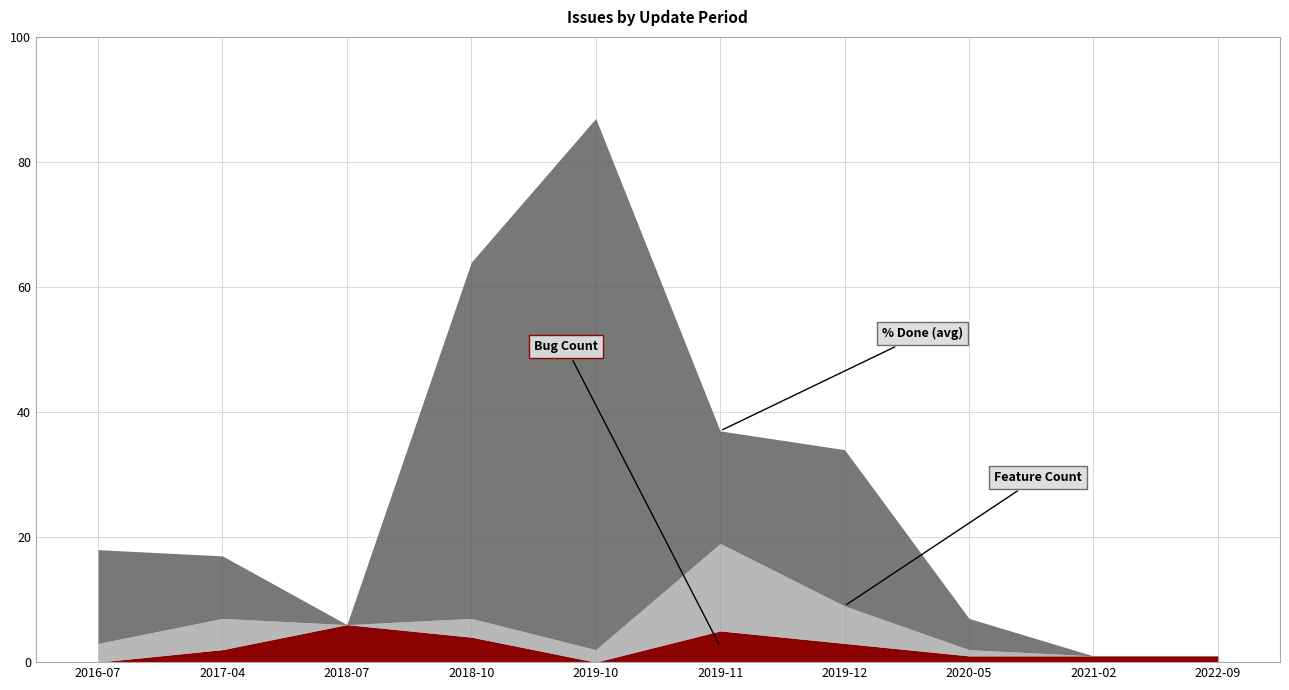

What position from the right is 2022-09?

1